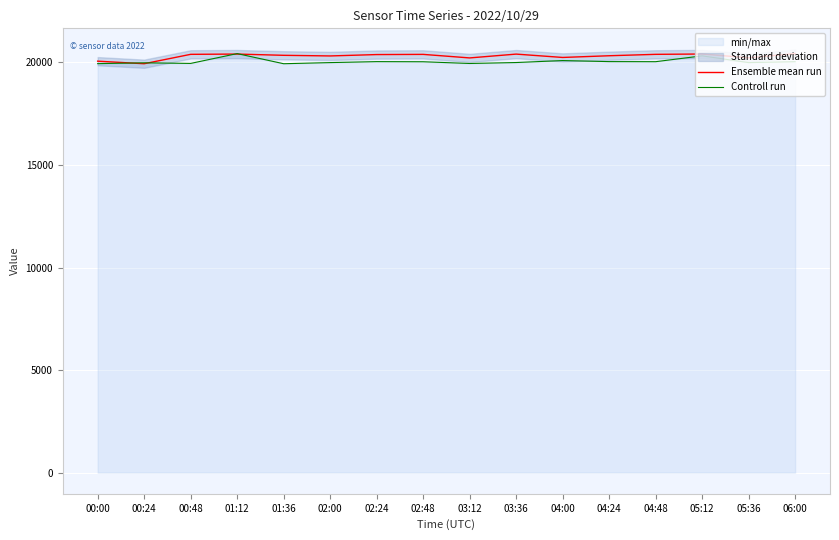

What is the smallest value displayed?

19908.0